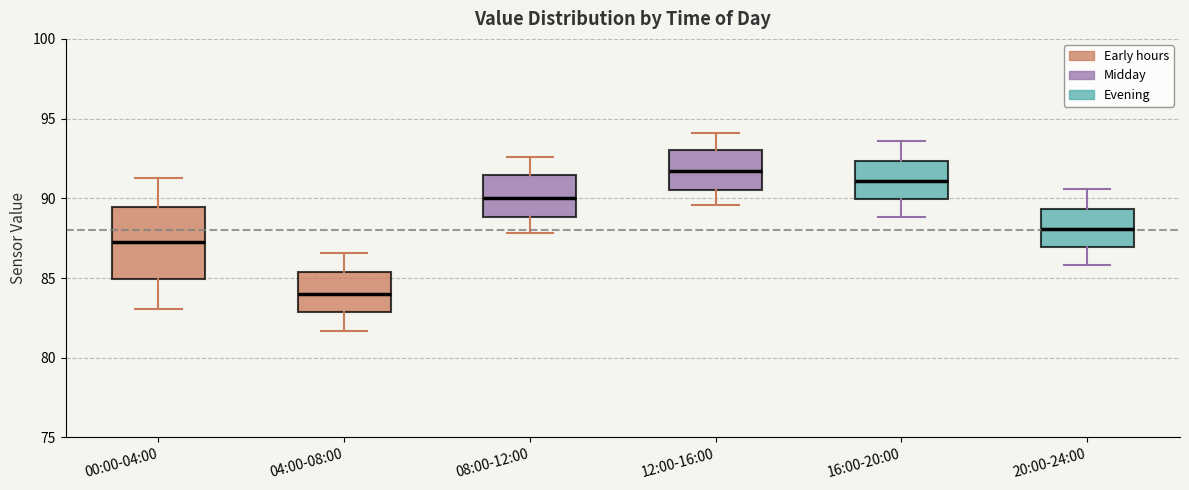

Reading left to right, transcribe this box plot: for each box, give where its median line is, the range the box spans, and where its two whiskers end, as read against the y-axis. The values are not printed on the chart, so give them approximately, as read against the axis.

00:00-04:00: median 87.5, box 85.0 to 89.5, whiskers 83.0 to 91.5
04:00-08:00: median 84.0, box 83.0 to 85.5, whiskers 81.5 to 86.5
08:00-12:00: median 90.0, box 89.0 to 91.5, whiskers 88.0 to 92.5
12:00-16:00: median 91.5, box 90.5 to 93.0, whiskers 89.5 to 94.0
16:00-20:00: median 91.0, box 90.0 to 92.5, whiskers 89.0 to 93.5
20:00-24:00: median 88.0, box 87.0 to 89.5, whiskers 86.0 to 90.5